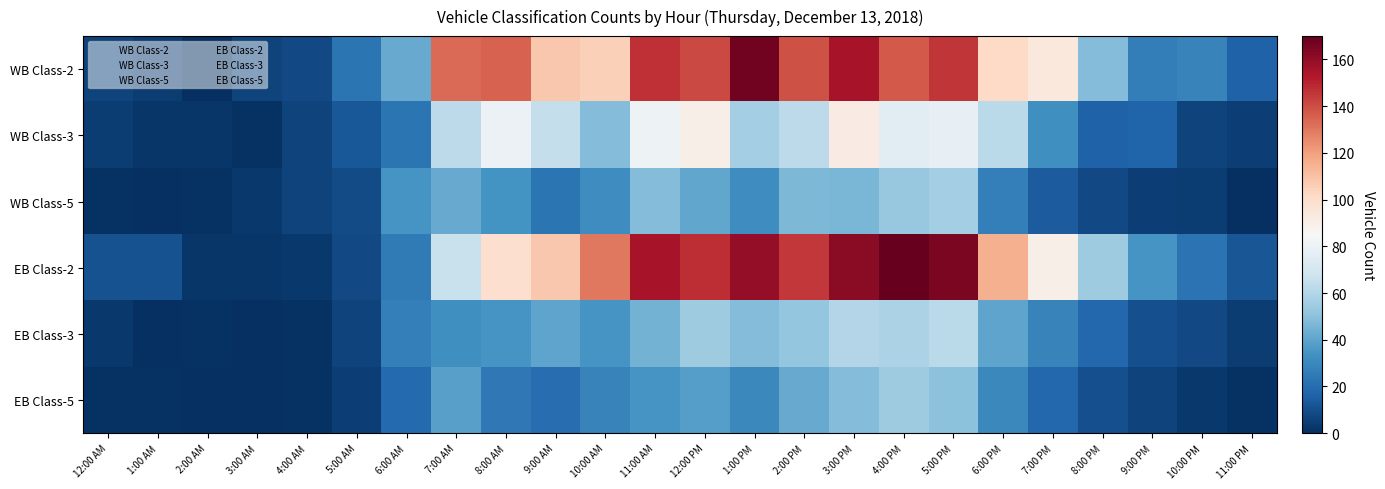

Between 12:00 AM and 2:00 AM, which is larger?

12:00 AM